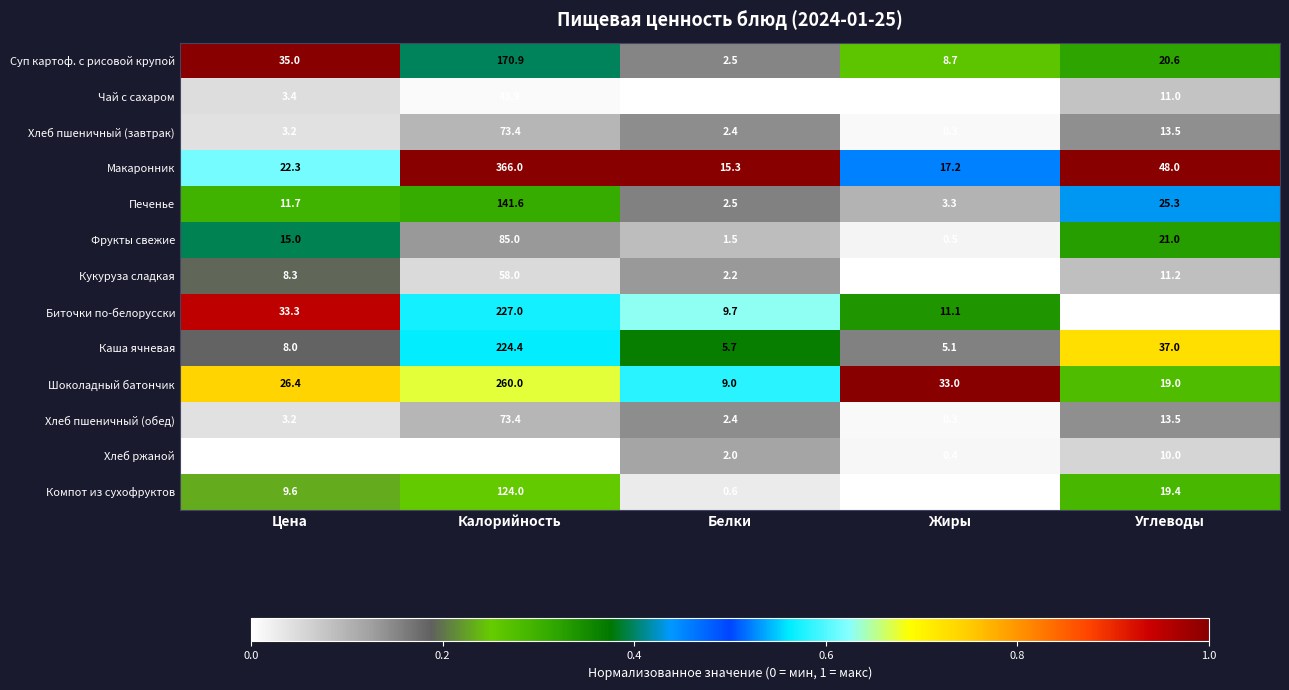

What is the difference between the highest and lowest values at Цена?

33.1